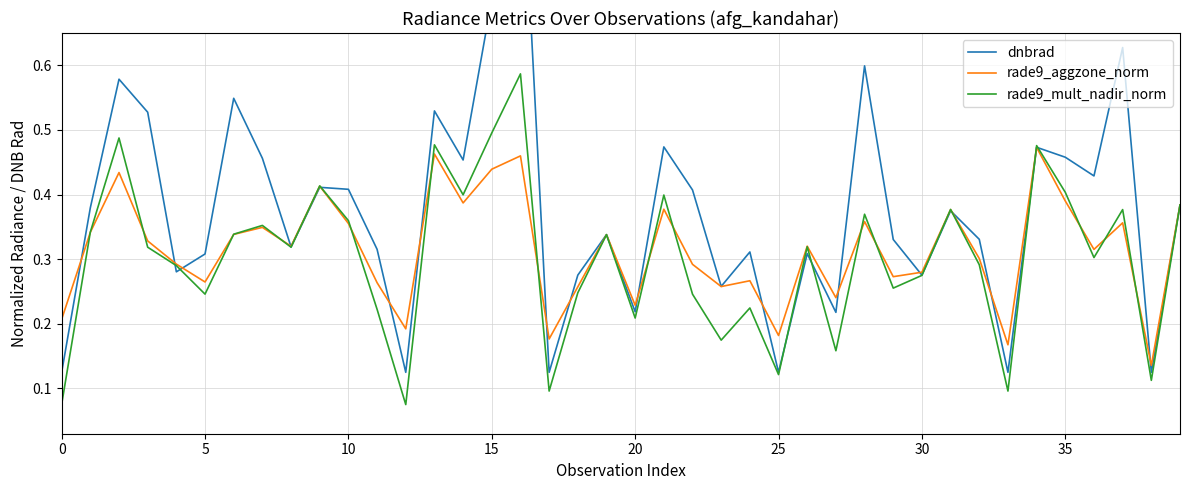

The value of rade9_mult_nadir_norm at 0 is 0.0. True or false?

False